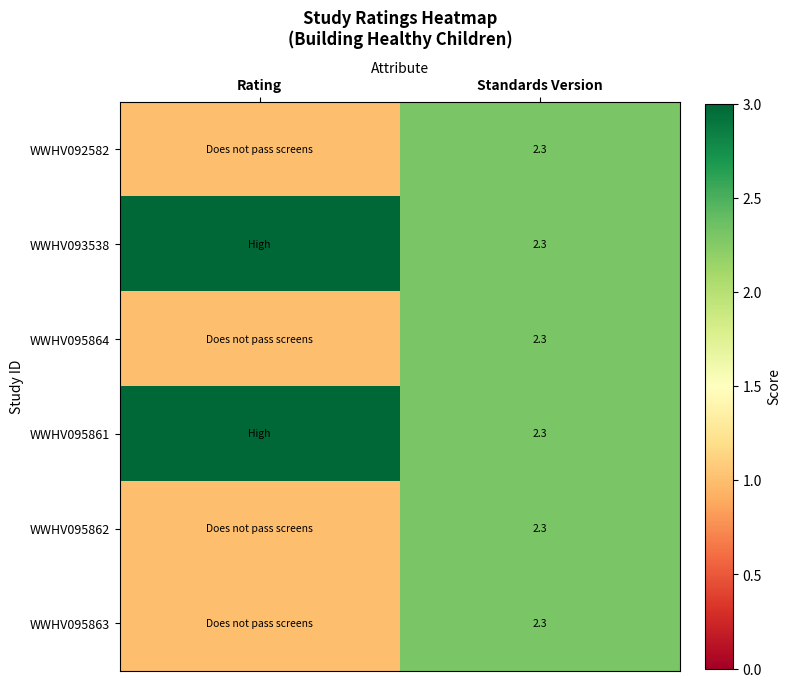

Is it true that WWHV095864 equals 0.5 at Standards Version?

False